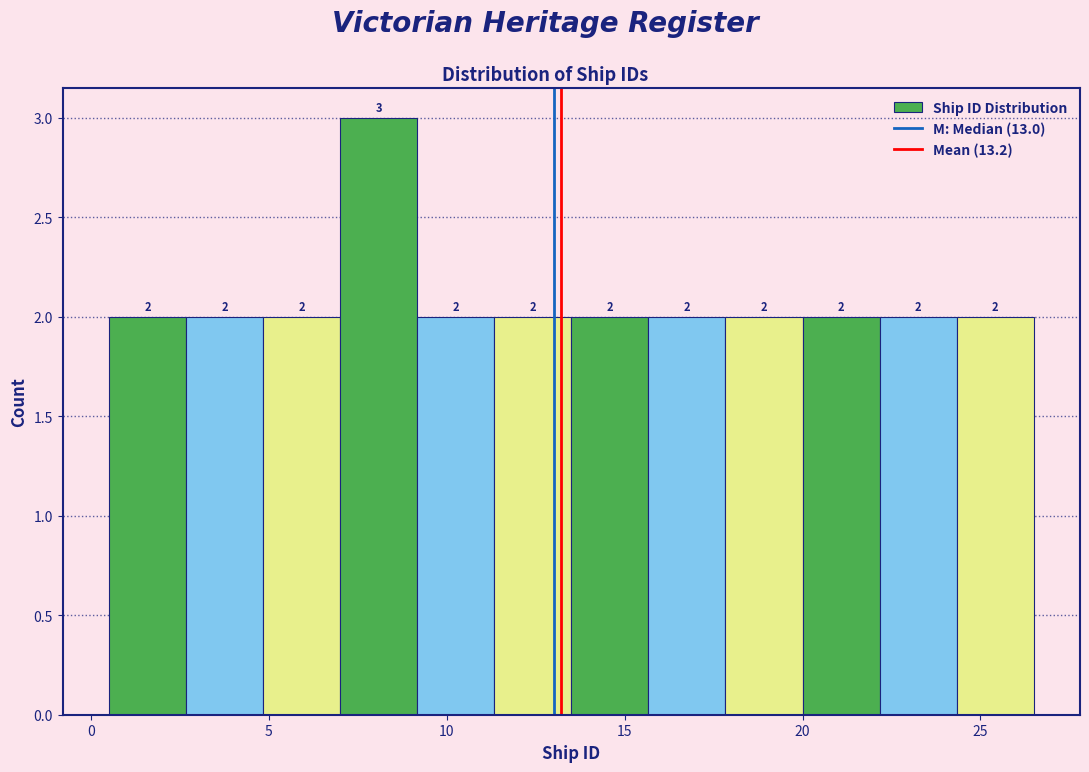

Which range on the x-axis has the tallest bar?

7.0 to 9.0